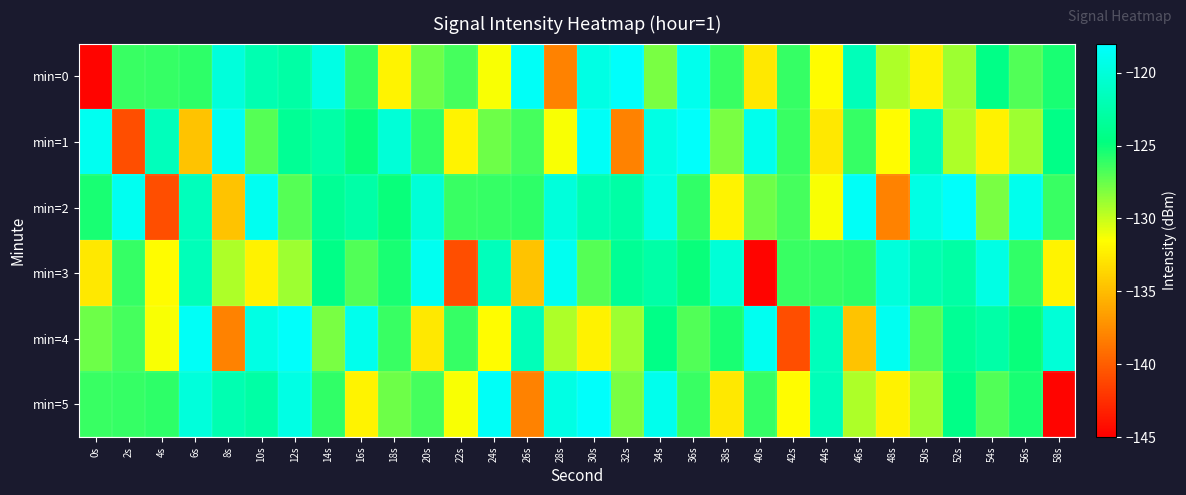

What is the total value across all series at 10s?

-742.4